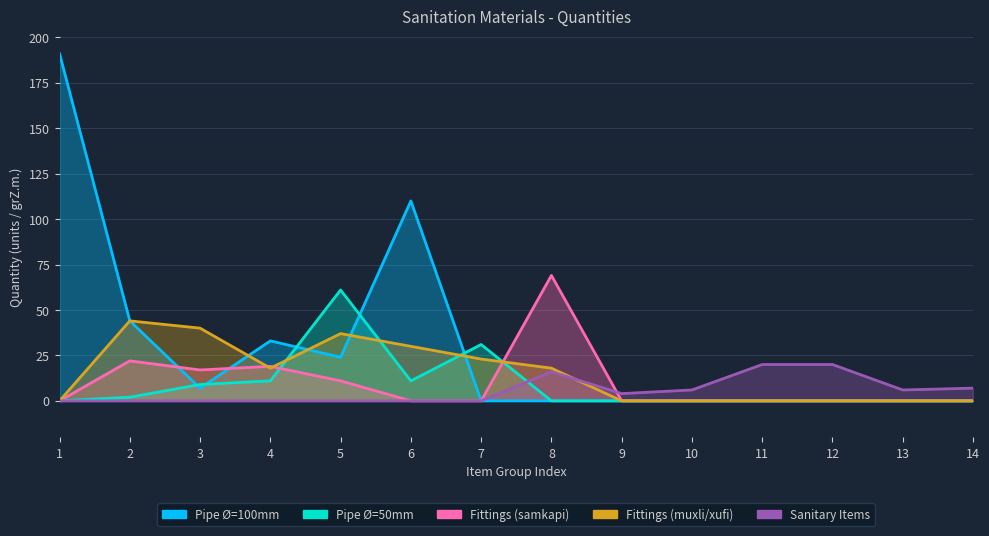

Reading right to left, list all the values displayed in this chart.

Pipe Ø=100mm: 14=0	13=0	12=0	11=0	10=0	9=0	8=0	7=0	6=110	5=24	4=33	3=7	2=44	1=191
Pipe Ø=50mm: 14=0	13=0	12=0	11=0	10=0	9=0	8=0	7=31	6=11	5=61	4=11	3=9	2=2	1=0
Fittings (samkapi): 14=0	13=0	12=0	11=0	10=0	9=0	8=69	7=0	6=0	5=11	4=19	3=17	2=22	1=0
Fittings (muxli/xufi): 14=0	13=0	12=0	11=0	10=0	9=0	8=18	7=23	6=30	5=37	4=18	3=40	2=44	1=0
Sanitary Items: 14=7	13=6	12=20	11=20	10=6	9=4	8=16	7=0	6=0	5=0	4=0	3=0	2=0	1=0